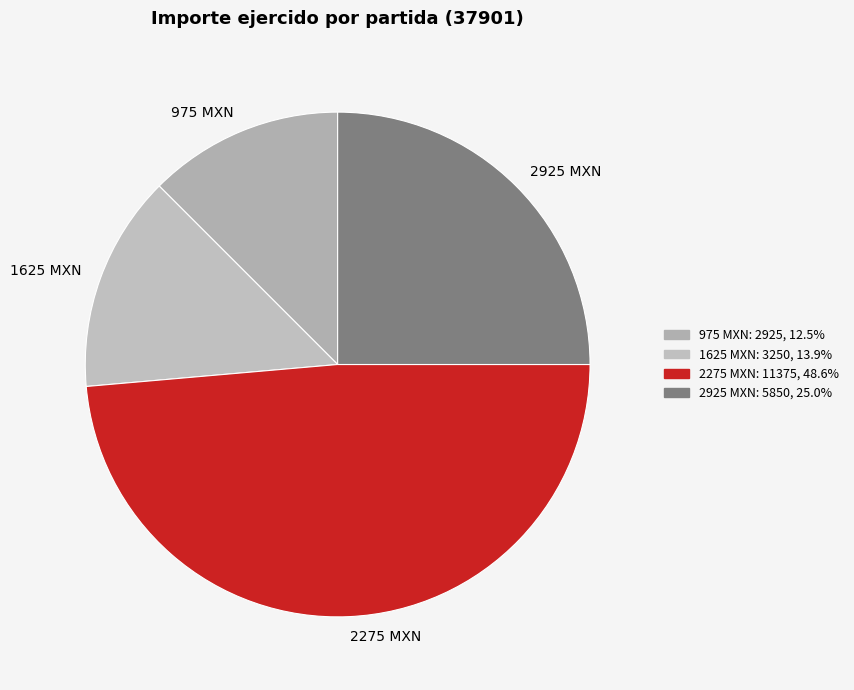

Is there any slice that represents more than half of the pie?

No